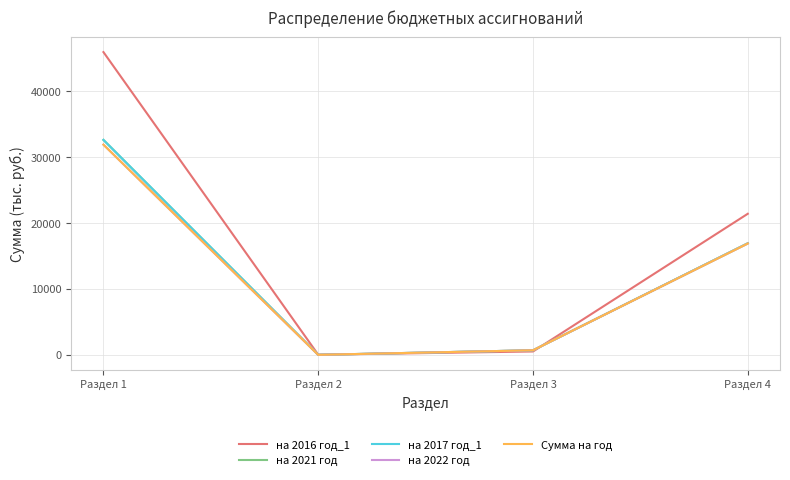

At which label is Сумма на год closest to 15925?

Раздел 4